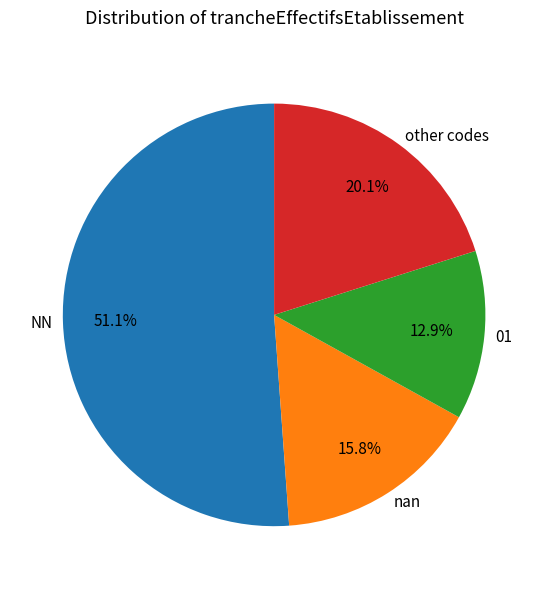

Count the number of slices in the pie.

4